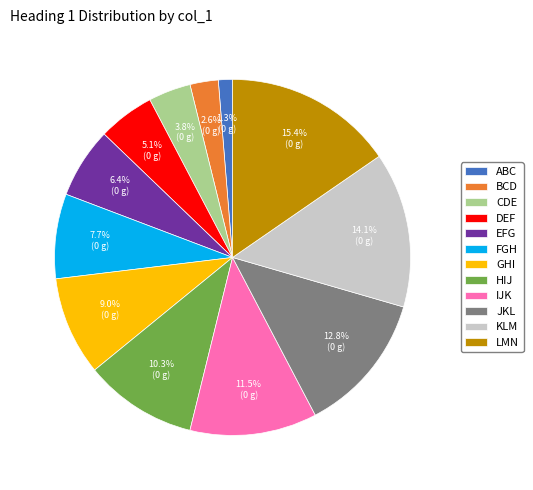

To the nearest percent, what portion does CDE represent?

4%